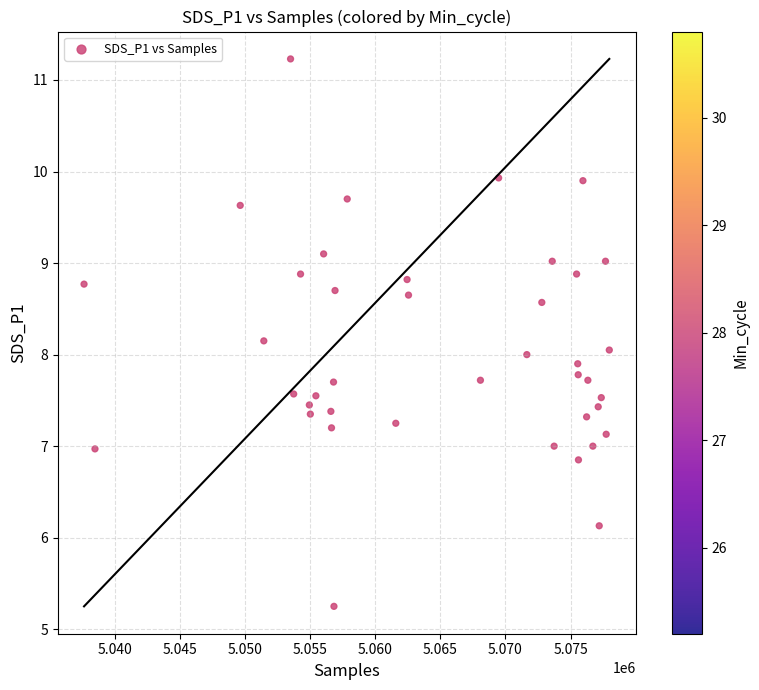

What is the range of X values (max minus min)?

40355.0